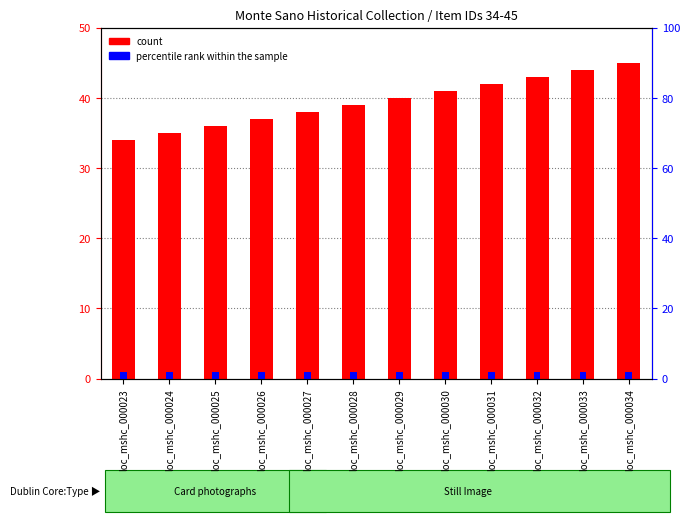

Count the number of categories in the chart.

12